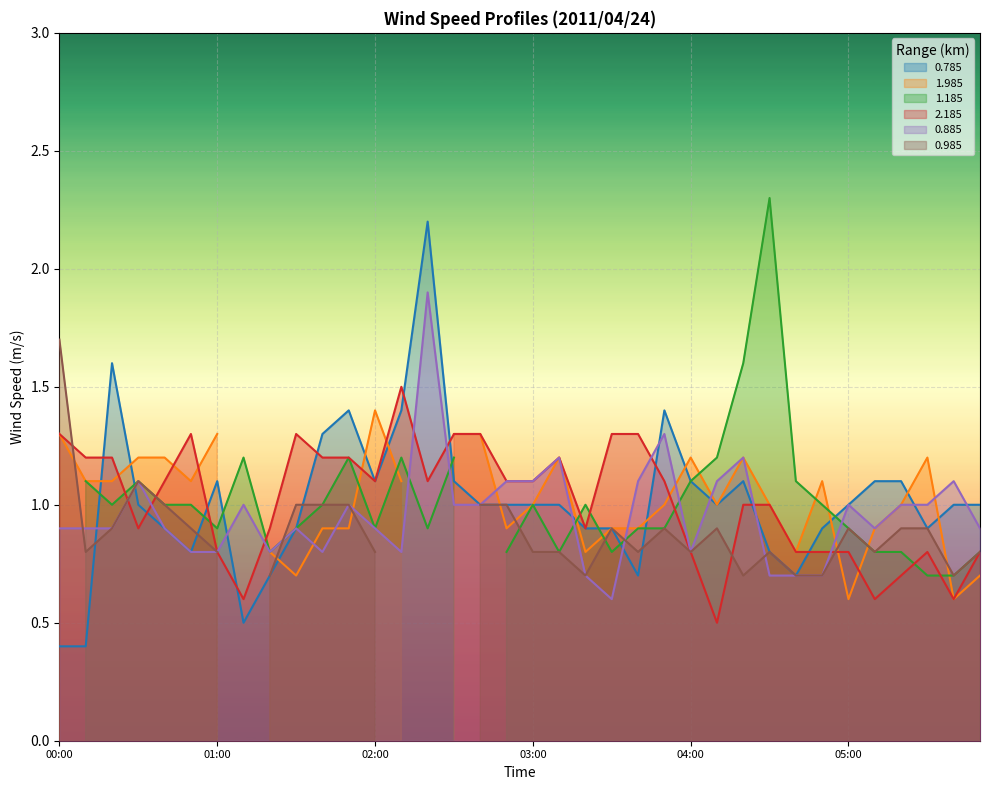

What is the highest value of the 0.785 series?

2.2